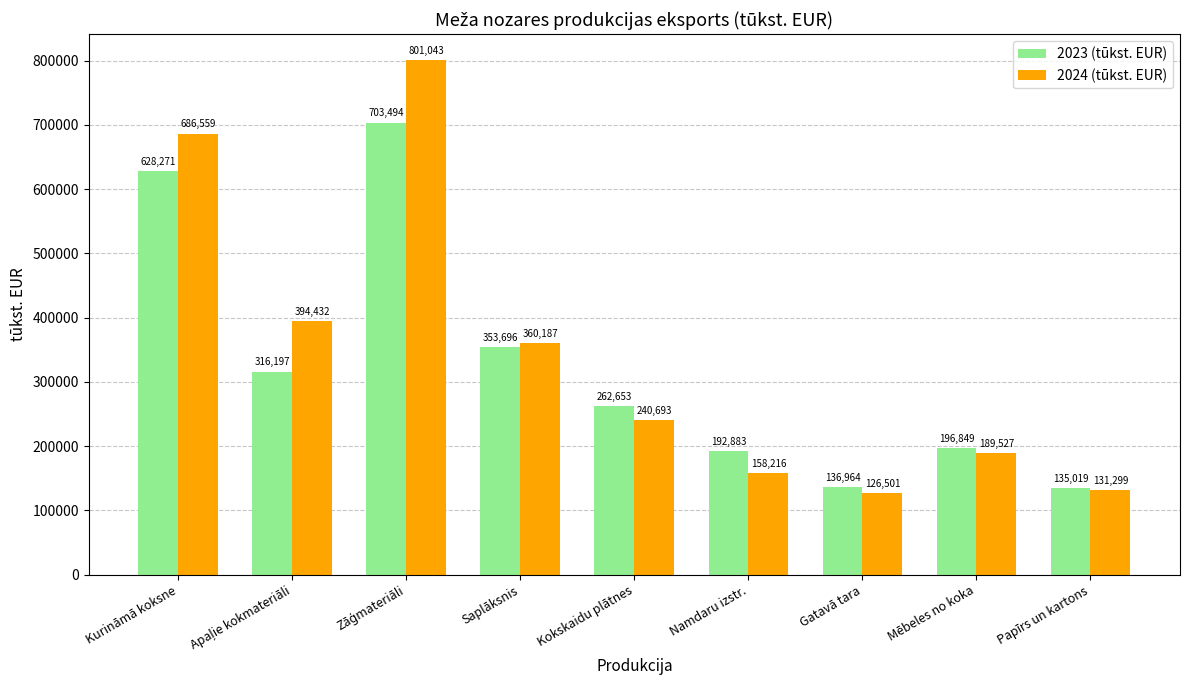

What is the maximum value for 2023 (tūkst. EUR)?

703494.0